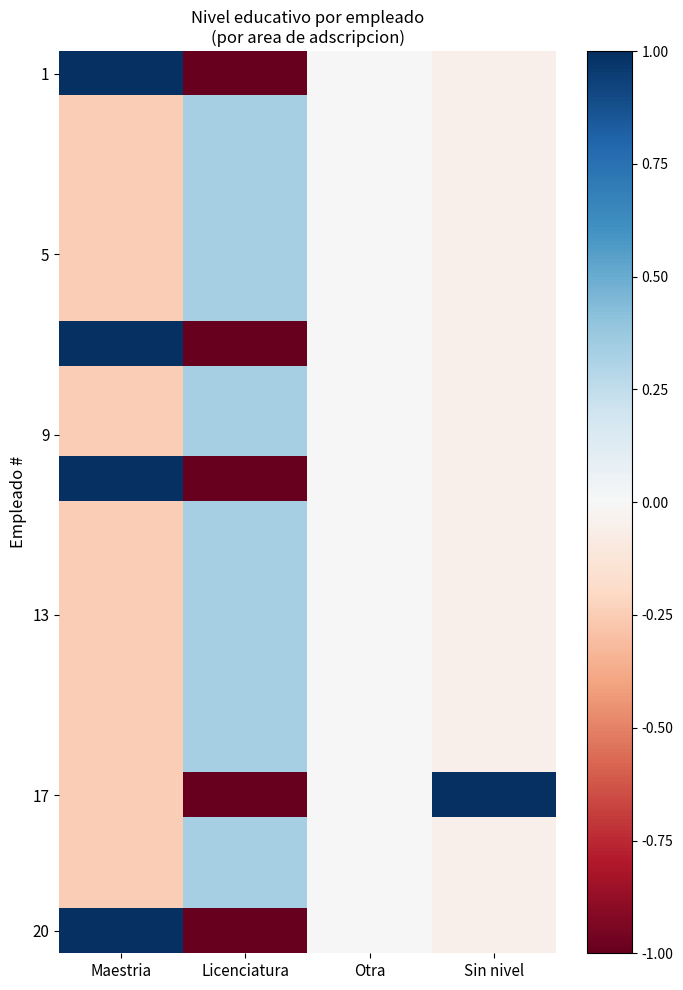

At which category does the chart reach its minimum across all series?

Licenciatura